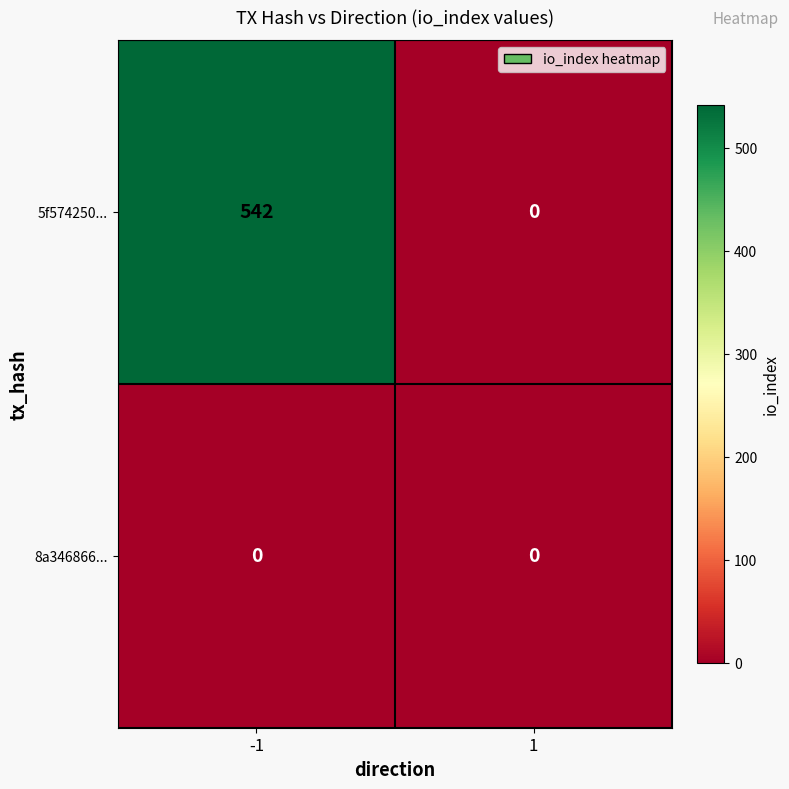

List the series in order of their peak value, lowest first.

8a346866..., 5f574250...